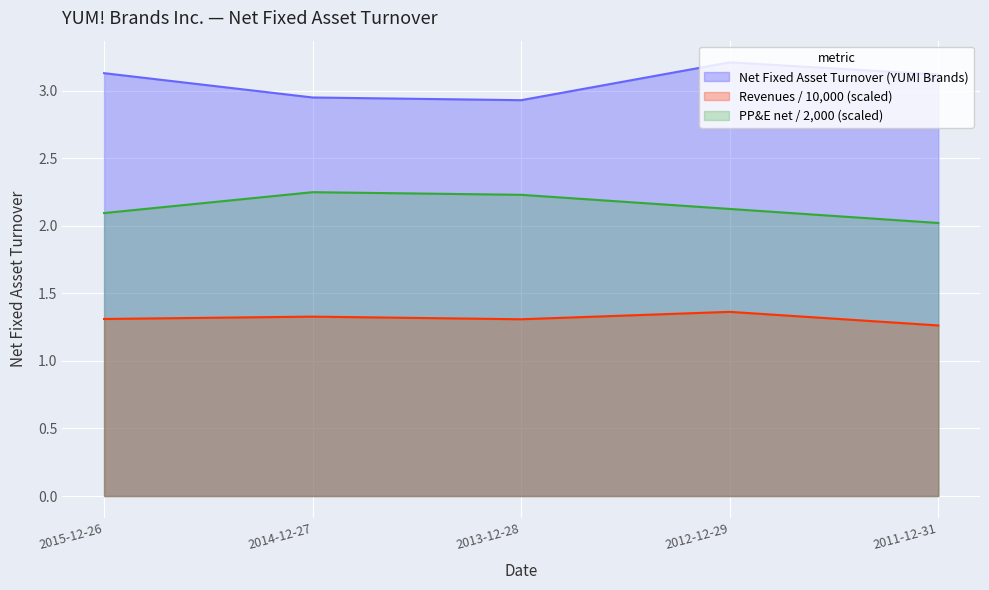

Where is the first local maximum?

2012-12-29